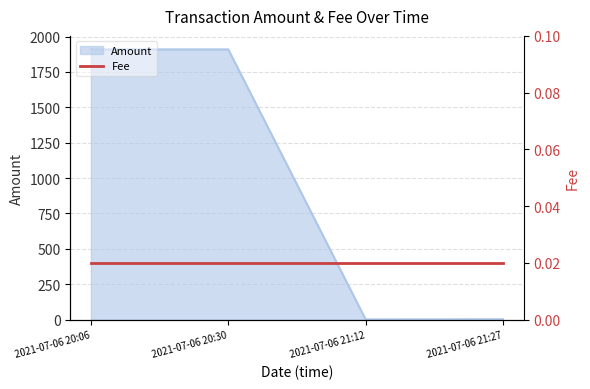

At which label is Amount closest to 954?

2021-07-06 21:27